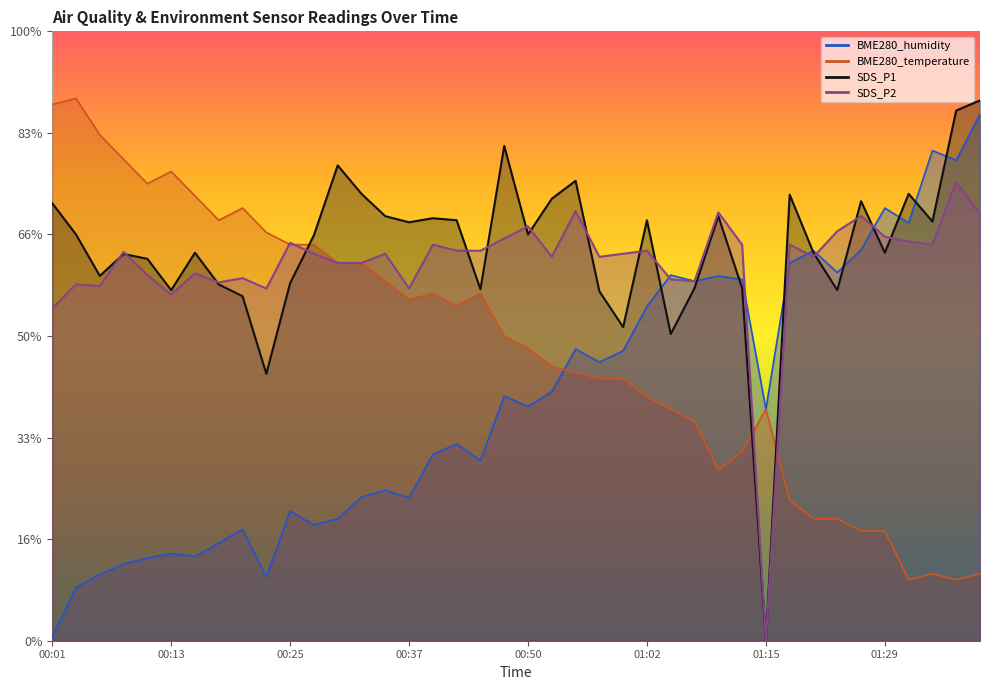

Where is the first local minimum for SDS_P1?

00:05